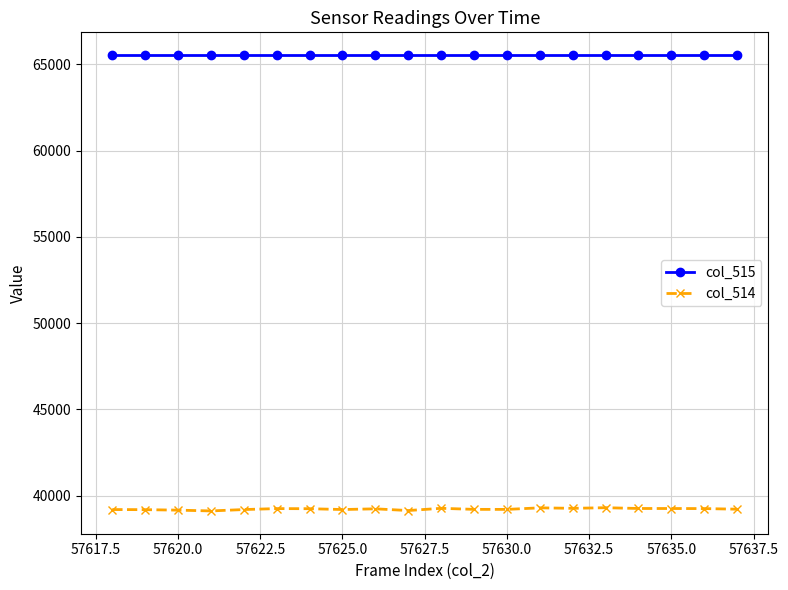

What is the maximum value shown in the chart?

65535